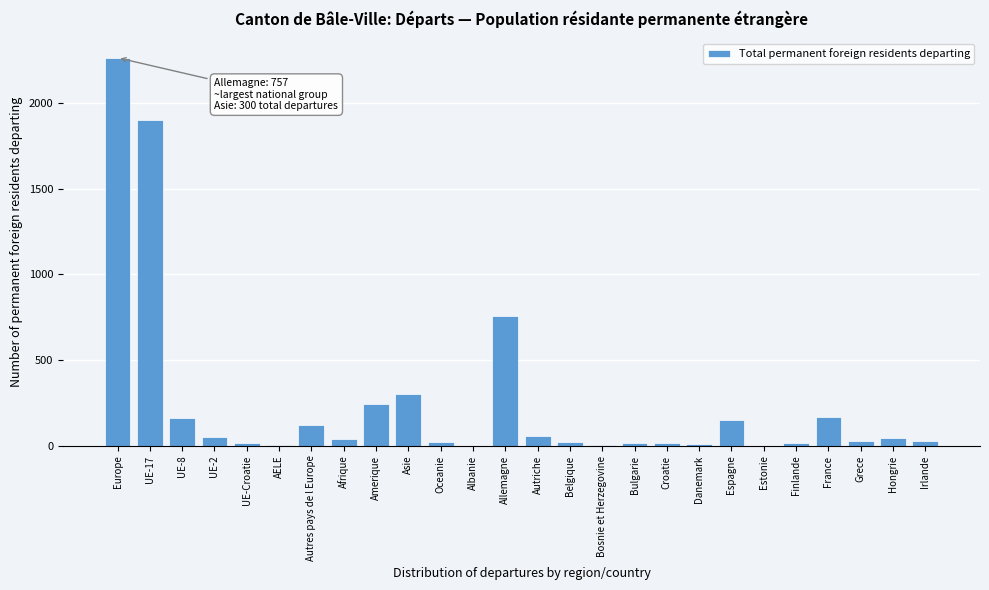

The chart shows a value of 2264 at Europe. True or false?

True